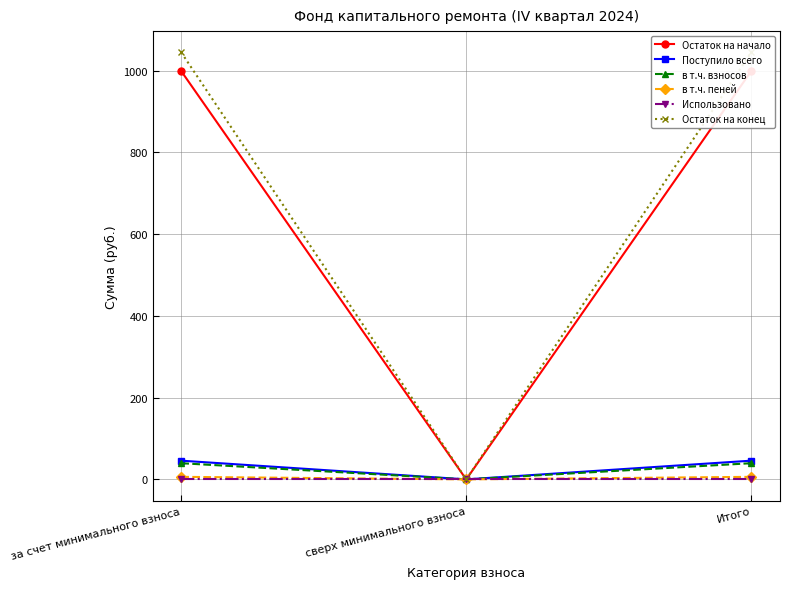

What is the difference between the highest and lowest values at Итого?

1044.5